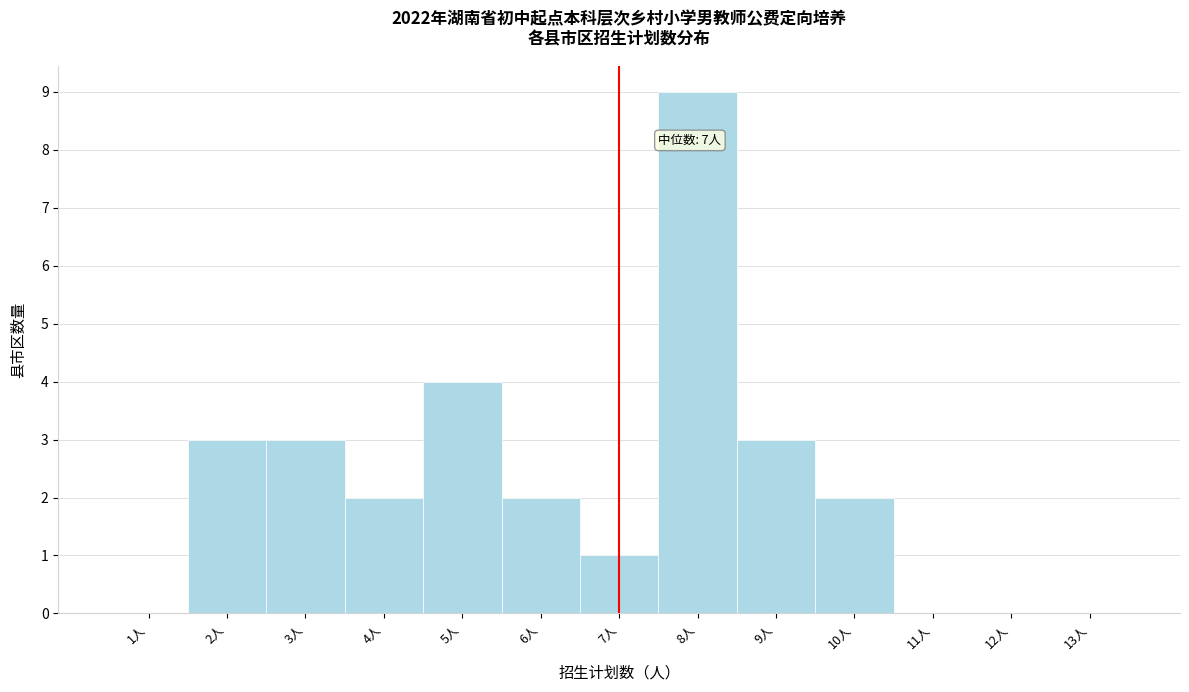

Which range on the x-axis has the tallest bar?

7.5 to 8.5